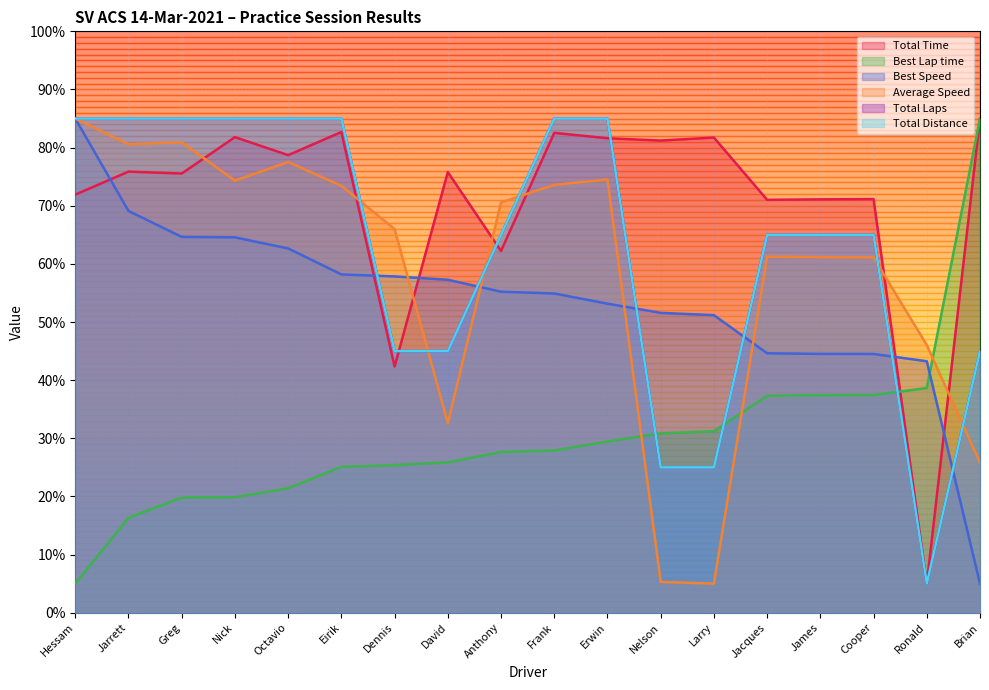

What is the difference between the Total Time values at Jarrett and Greg?

0.3